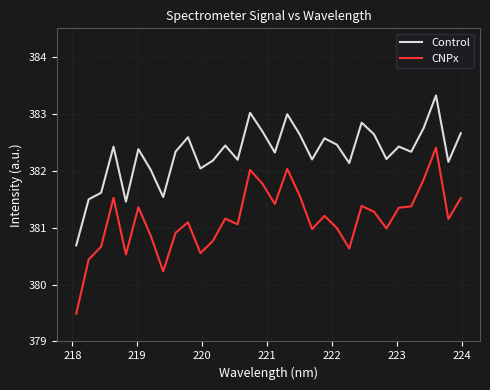

What is the difference between the second highest and second lowest values in the CNPx series?

1.8